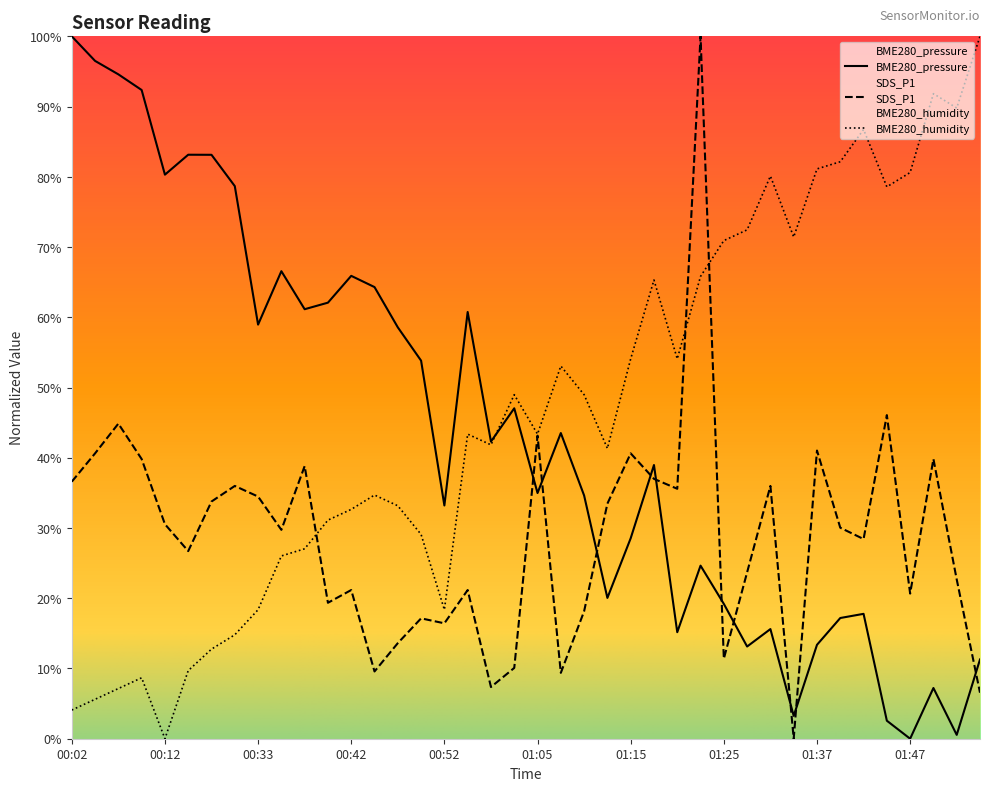

Reading right to left, transcribe all the data shown in this chart.

BME280_pressure: 11.3	0.5	7.2	0.0	2.6	17.8	17.2	13.4	3.3	15.6	13.1	19.2	24.6	15.2	39.0	28.5	20.0	34.6	43.5	35.0	47.0	42.3	60.8	33.2	53.8	58.6	64.3	65.9	62.1	61.1	66.6	59.0	78.7	83.1	83.1	80.3	92.4	94.6	96.5	100.0
BME280_humidity: 100.0	89.8	91.8	80.6	78.6	86.7	82.1	81.1	71.4	80.1	72.4	70.9	65.8	54.1	65.3	54.1	41.3	49.0	53.1	43.4	49.0	41.8	43.4	18.4	29.1	33.2	34.7	32.7	31.1	27.0	26.0	18.4	14.8	12.8	9.7	0.0	8.7	7.1	5.6	4.1
SDS_P1: 6.6	22.7	39.8	20.7	46.1	28.4	30.0	41.0	0.0	36.0	23.7	11.4	100.0	35.6	37.0	40.6	33.5	18.1	9.4	43.1	10.1	7.4	21.2	16.4	17.1	13.6	9.6	21.2	19.4	38.8	29.7	34.5	36.0	33.8	26.7	30.5	39.8	44.9	40.6	36.6